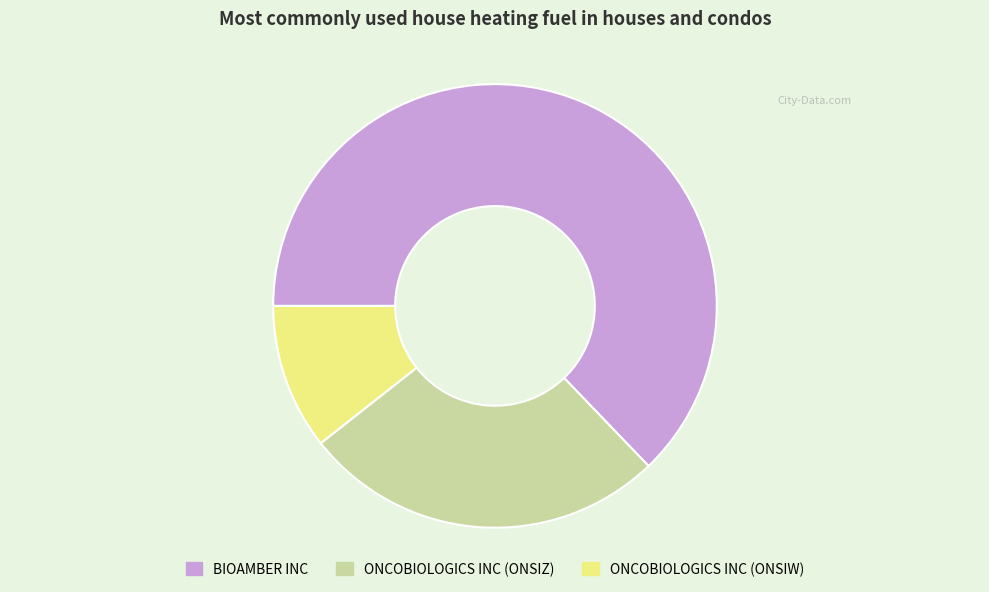

What is the largest slice in the pie chart?

BIOAMBER INC